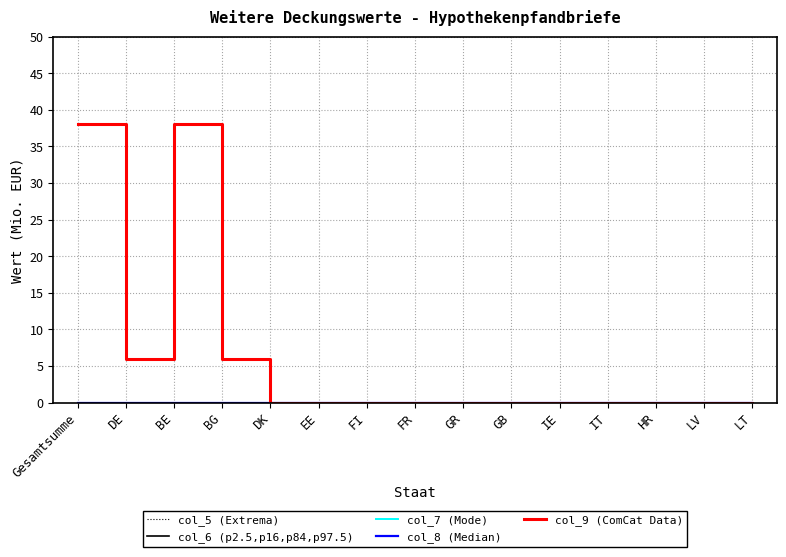

Rank the categories by col_7 (Mode) value from lowest to highest.

Gesamtsumme, DE, BE, BG, DK, EE, FI, FR, GR, GB, IE, IT, HR, LV, LT